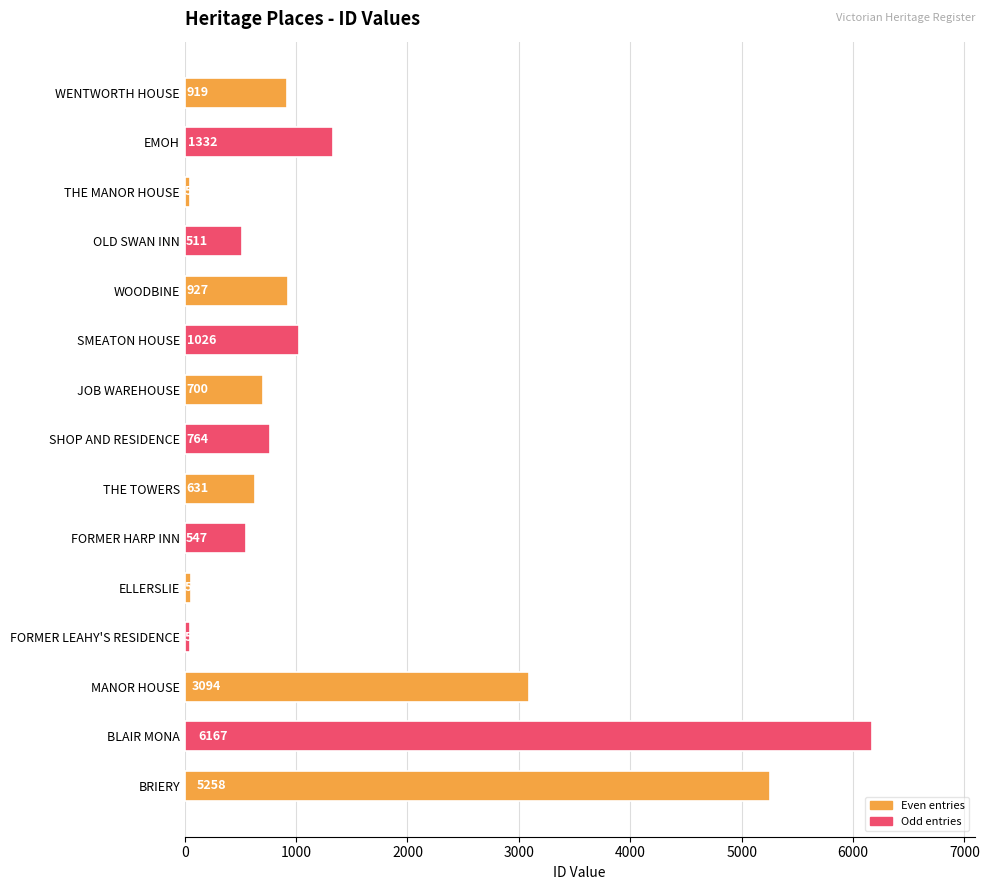

What is the sum of all values?

22029